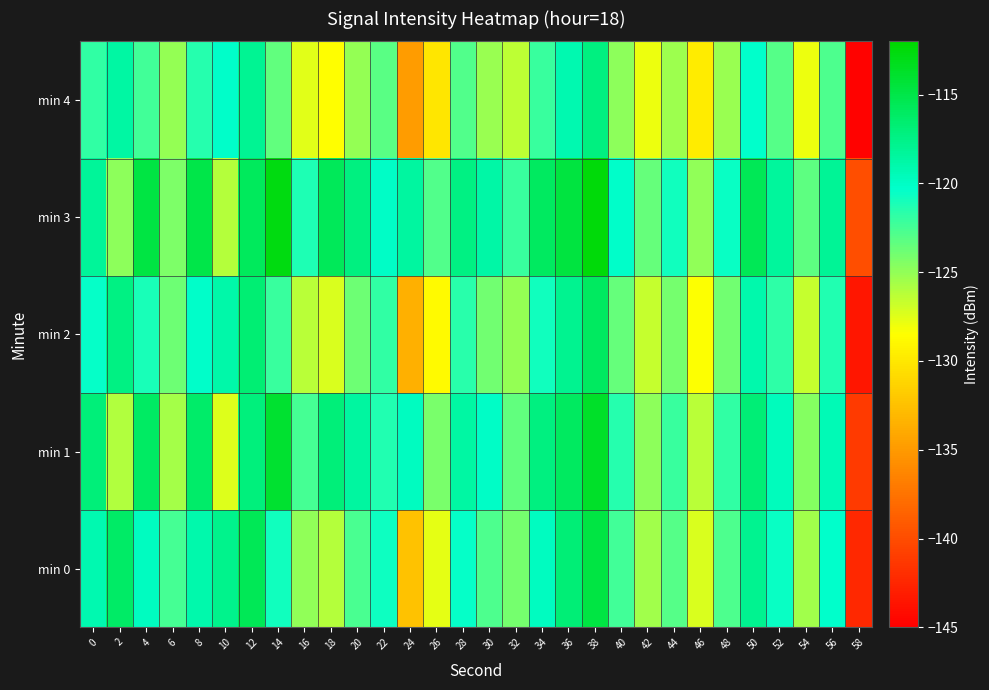

What is the minimum value shown in the chart?

-144.8